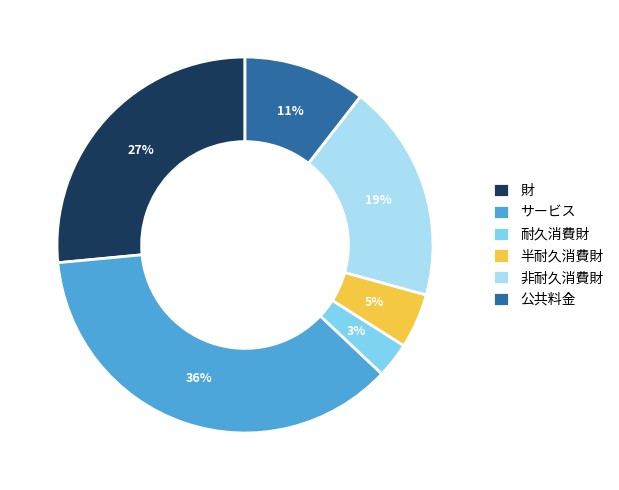

To the nearest percent, what percentage of the pie is 非耐久消費財?

19%